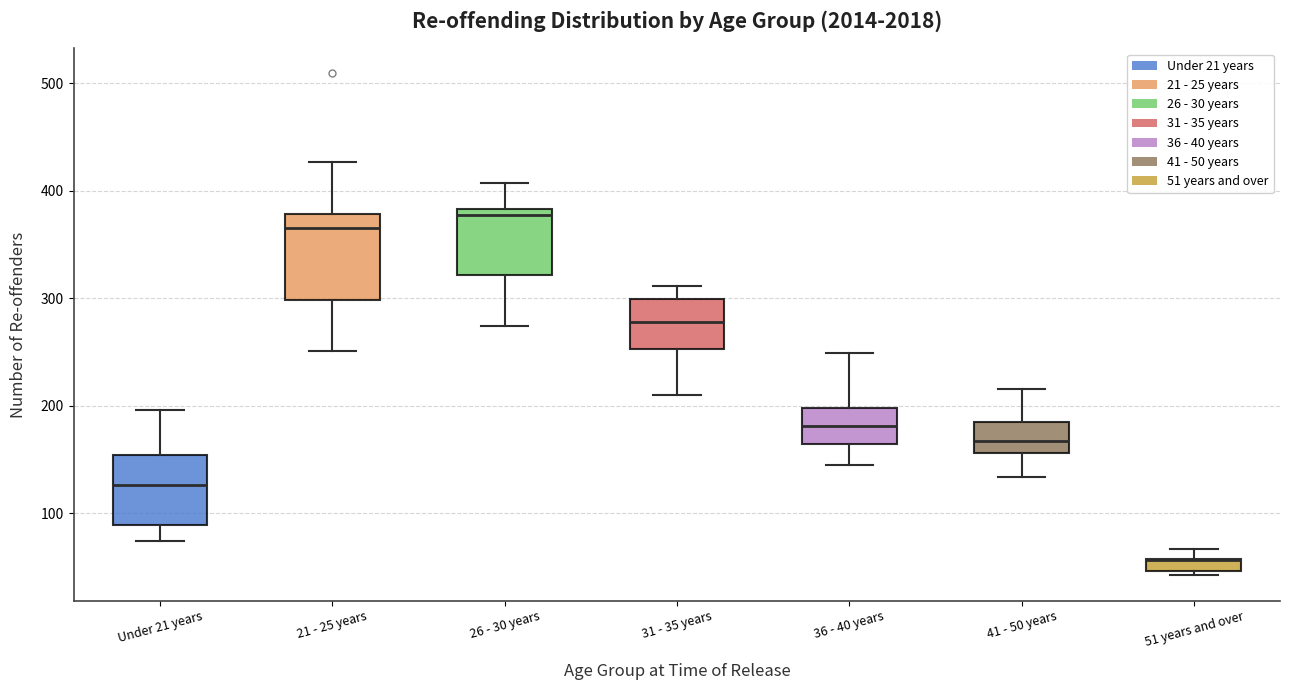

Which box is the tallest, from its lower edge to its upper edge?

21 - 25 years